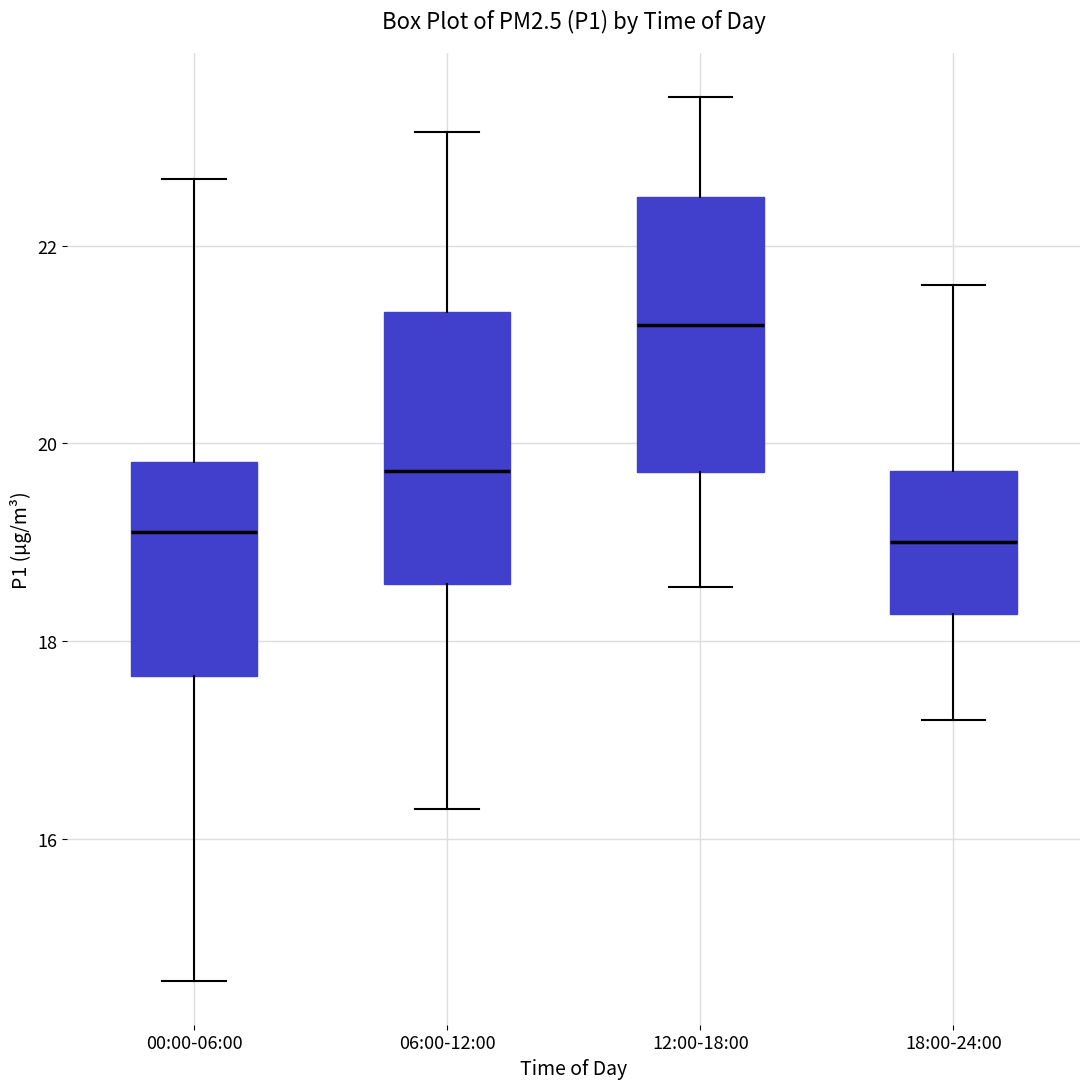

Reading left to right, transcribe this box plot: for each box, give where its median line is, the range the box spans, and where its two whiskers end, as read against the y-axis. The values are not printed on the chart, so give them approximately, as read against the axis.

00:00-06:00: median 19.2, box 17.6 to 19.8, whiskers 14.6 to 22.6
06:00-12:00: median 19.8, box 18.6 to 21.4, whiskers 16.4 to 23.2
12:00-18:00: median 21.2, box 19.8 to 22.4, whiskers 18.6 to 23.6
18:00-24:00: median 19.0, box 18.2 to 19.8, whiskers 17.2 to 21.6